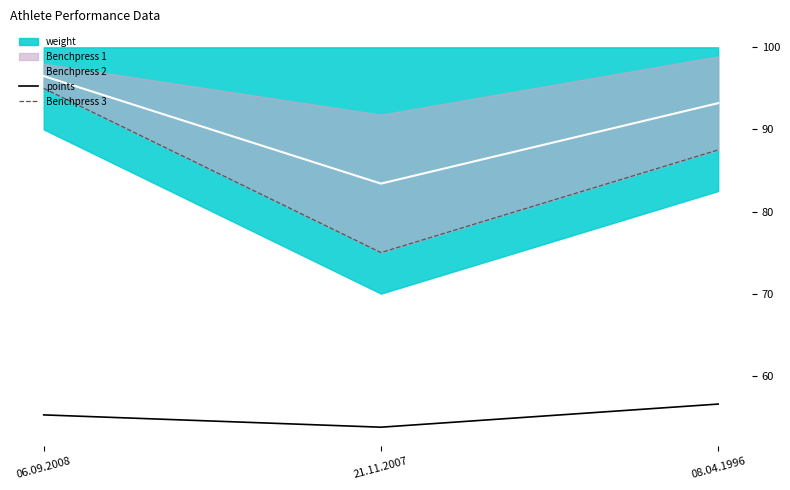

What is the lowest value of the Benchpress 2 series?

83.4